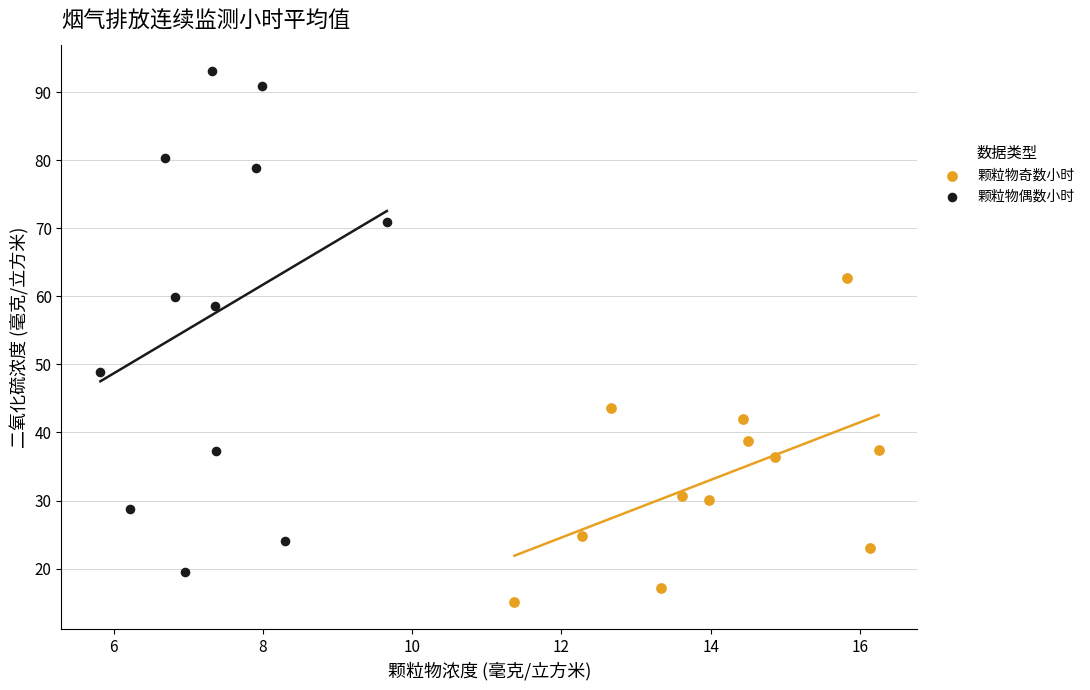

Which series reaches the maximum Y coordinate?

颗粒物偶数小时